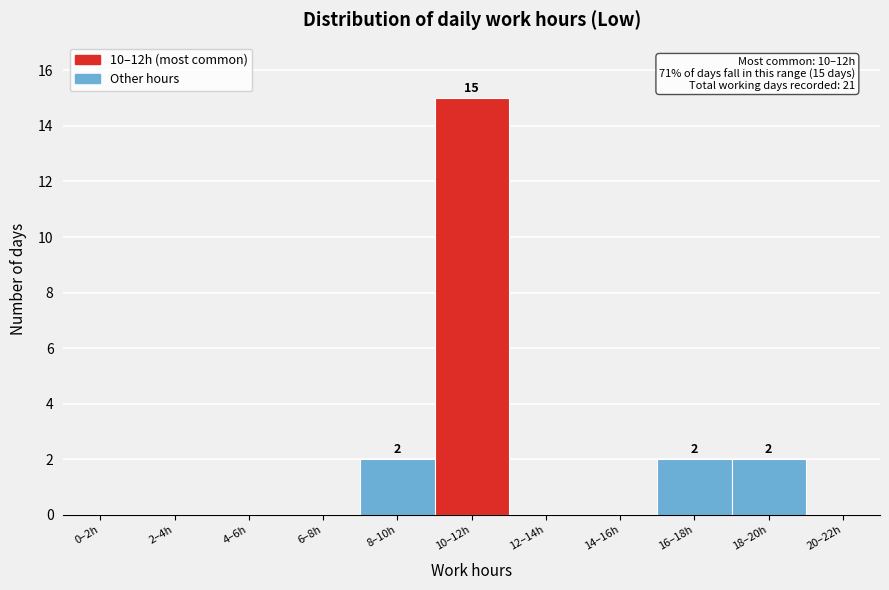

Reading left to right, extract all data points from this chart.

0–2h=0	2–4h=0	4–6h=0	6–8h=0	8–10h=2	10–12h=15	12–14h=0	14–16h=0	16–18h=2	18–20h=2	20–22h=0